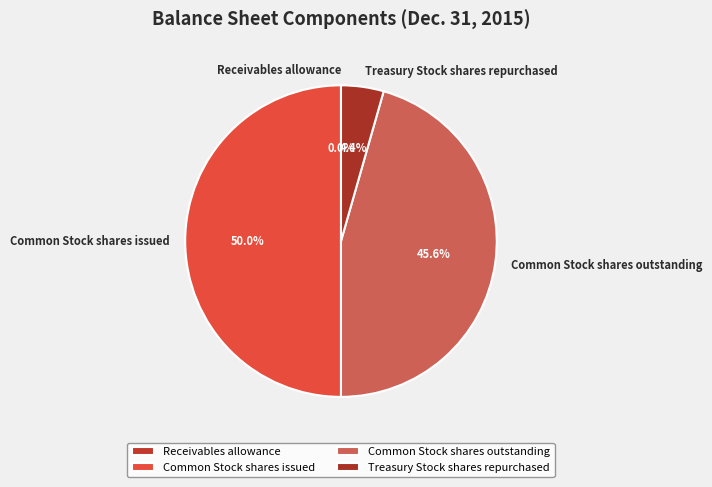

To the nearest percent, what is the difference between the largest and smallest slice percentages?

50%